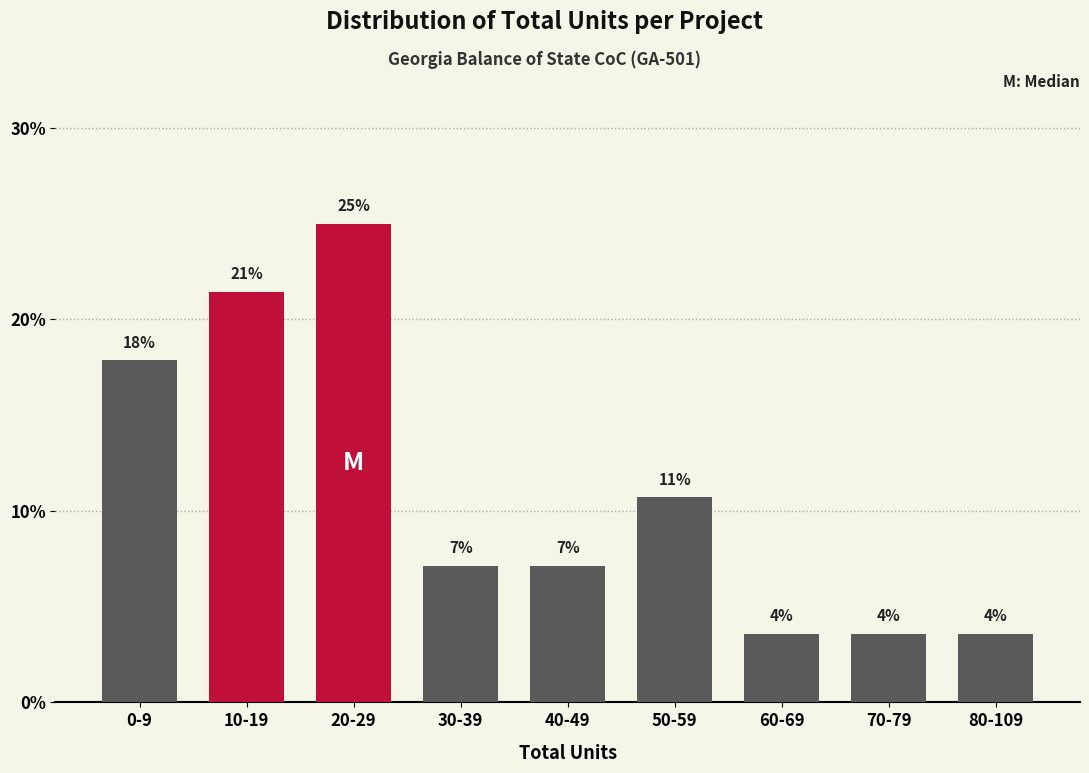

How many bars are there in total?

9